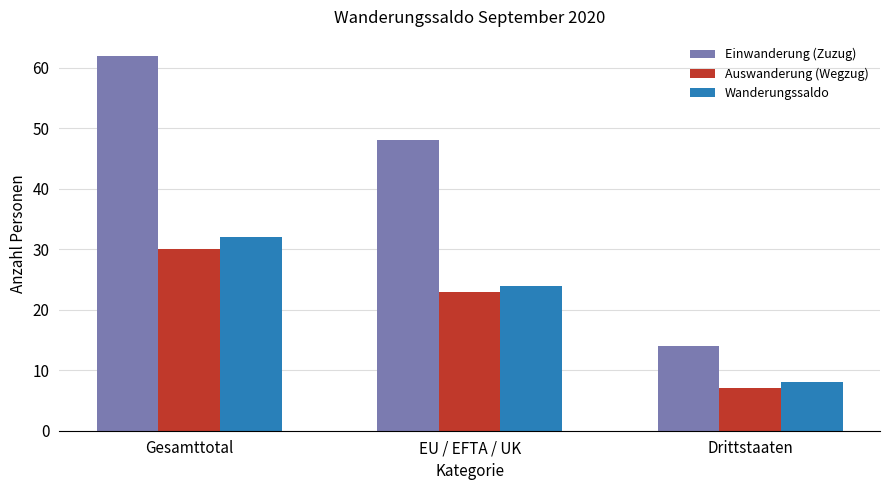

What is the label of the 3rd bar from the right?

Gesamttotal